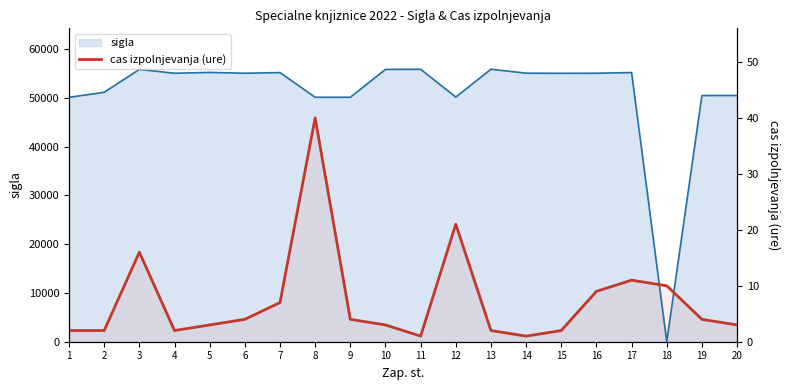

Reading right to left, what are all the values shown in this chart?

20=3	19=4	18=10	17=11	16=9	15=2	14=1	13=2	12=21	11=1	10=3	9=4	8=40	7=7	6=4	5=3	4=2	3=16	2=2	1=2